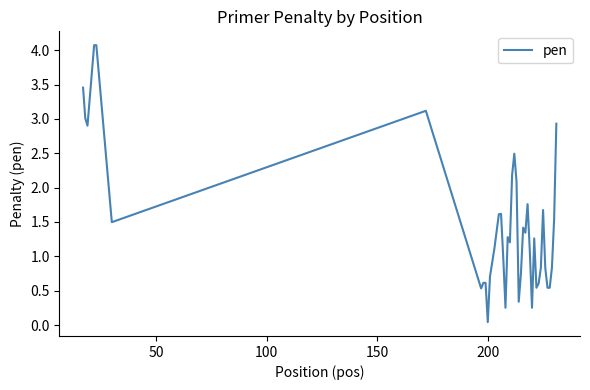

What is the greatest value displayed?

4.1